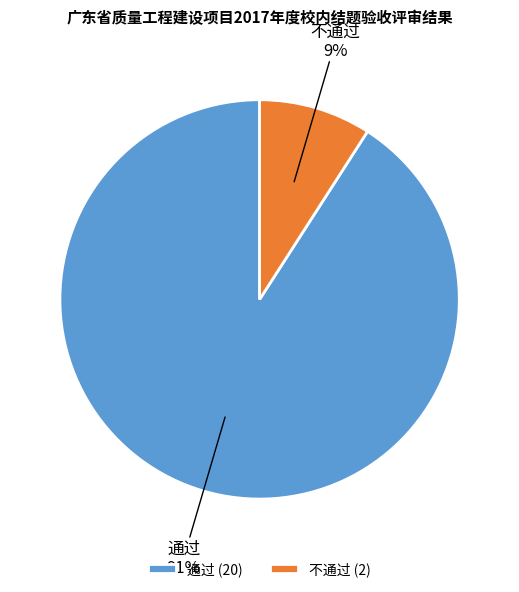

Is 不通过 the majority of the pie?

No